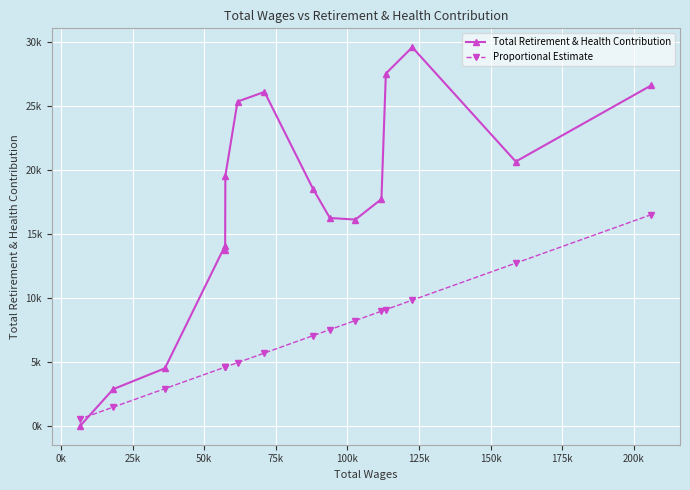

True or false: Proportional Estimate and Total Retirement & Health Contribution intersect in this chart.

True